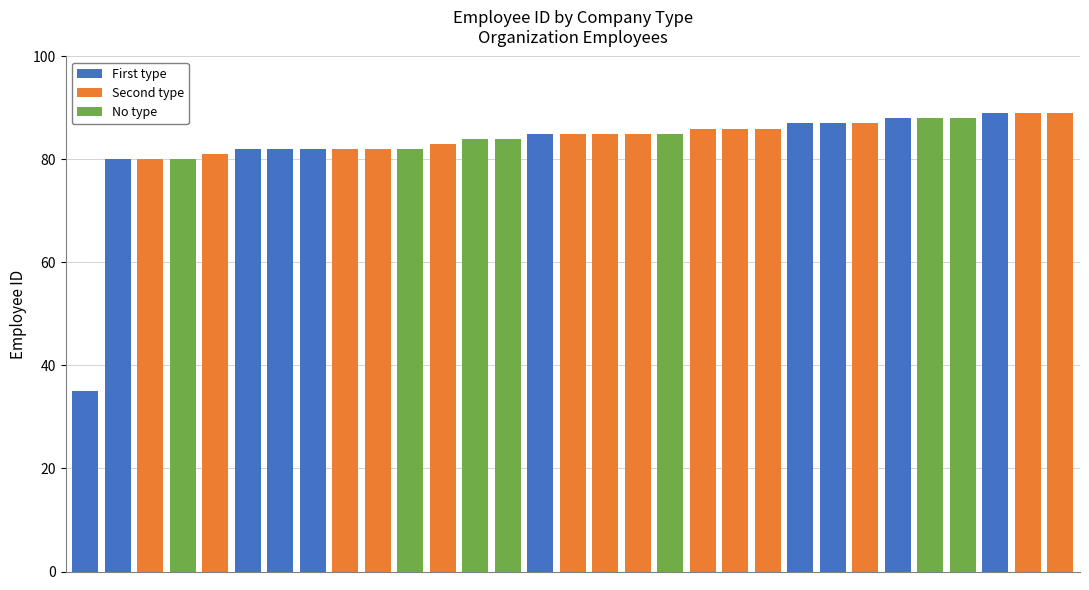

What is the highest value of the First type series?

89